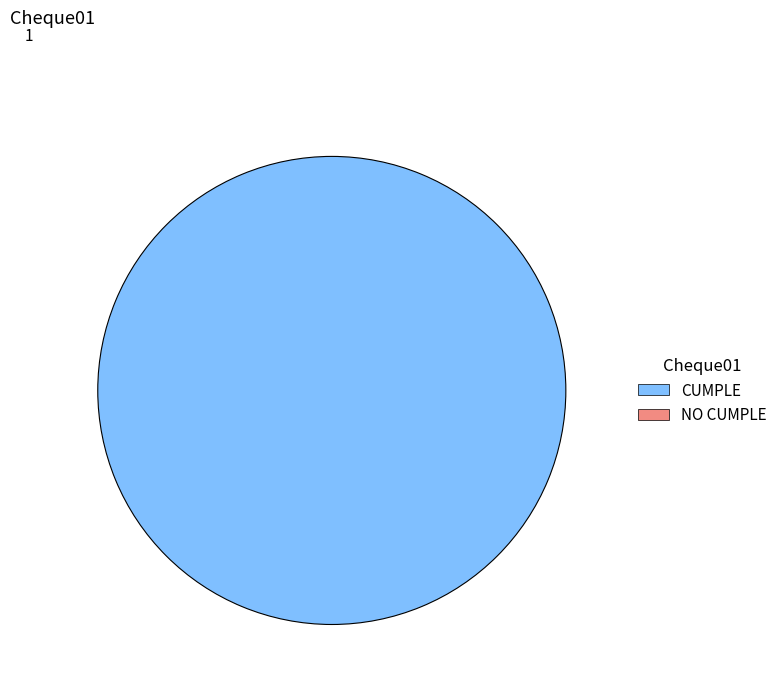

Is there a majority slice in this chart?

Yes